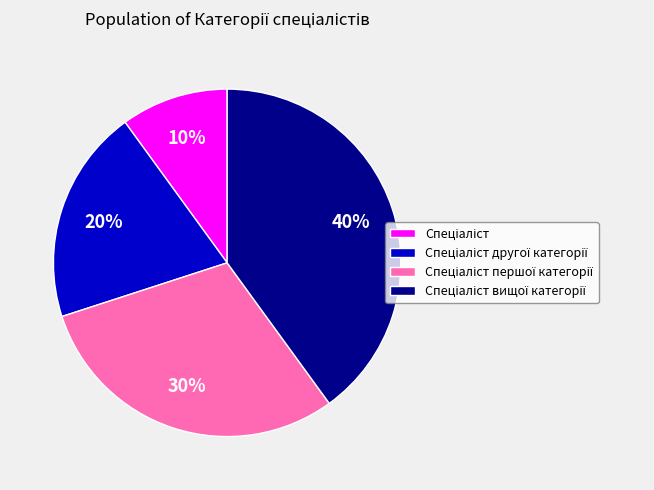

Is there a majority slice in this chart?

No